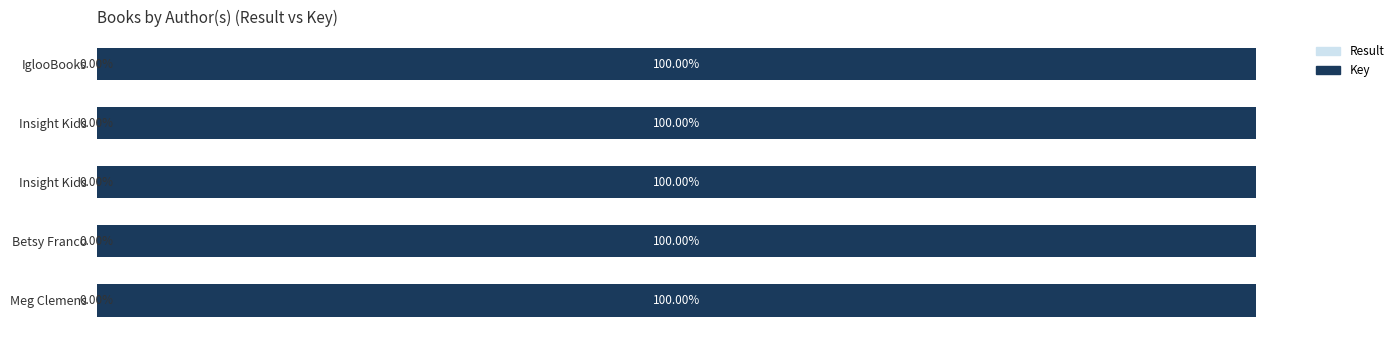

Which series has the largest range (max minus min)?

Key